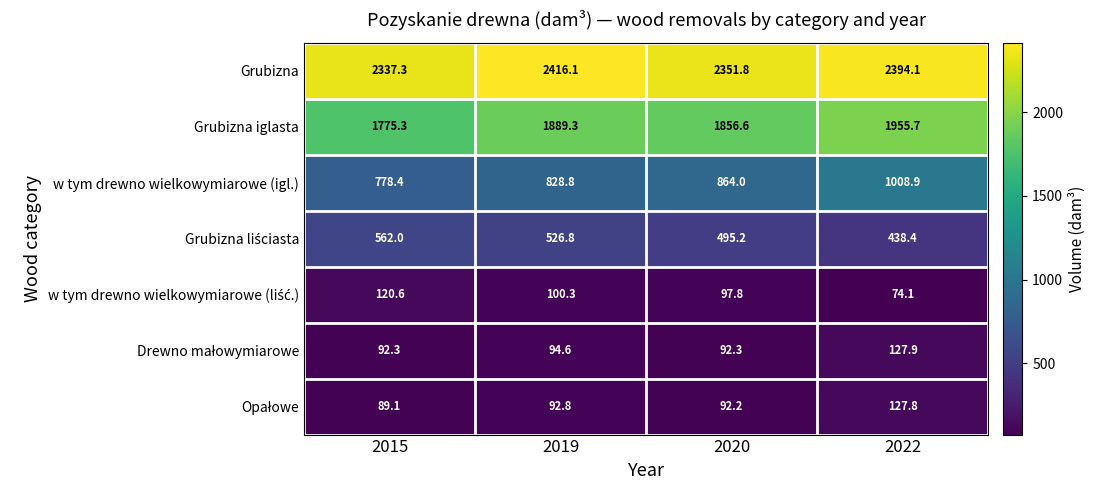

Which series has the widest spread of values?

w tym drewno wielkowymiarowe (igl.)